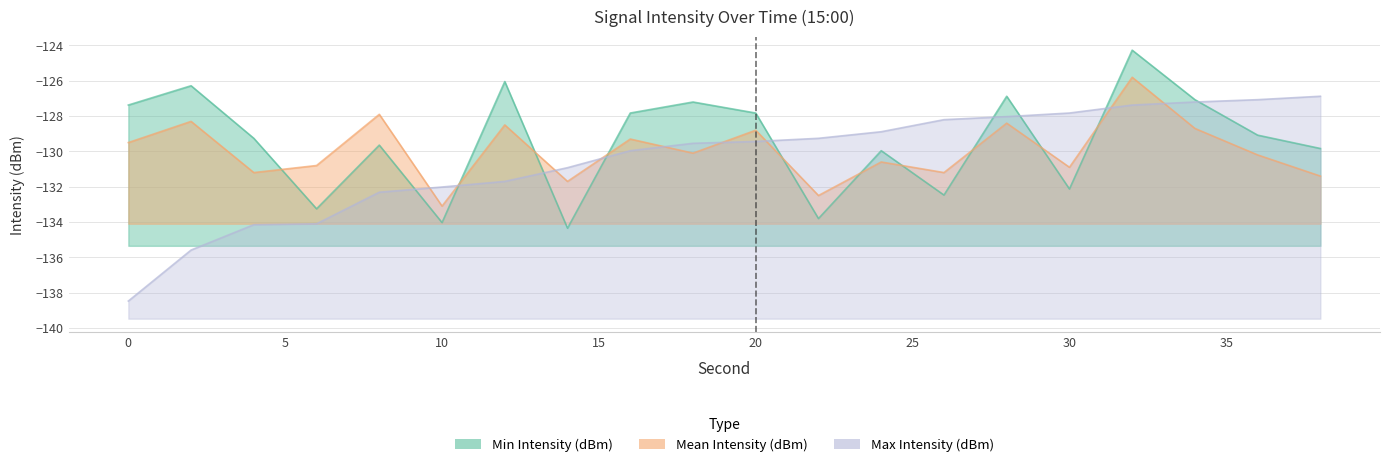

Rank the categories by Mean Intensity (dBm) value from lowest to highest.

10, 22, 14, 38, 4, 26, 30, 6, 24, 36, 18, 0, 16, 20, 34, 12, 28, 2, 8, 32